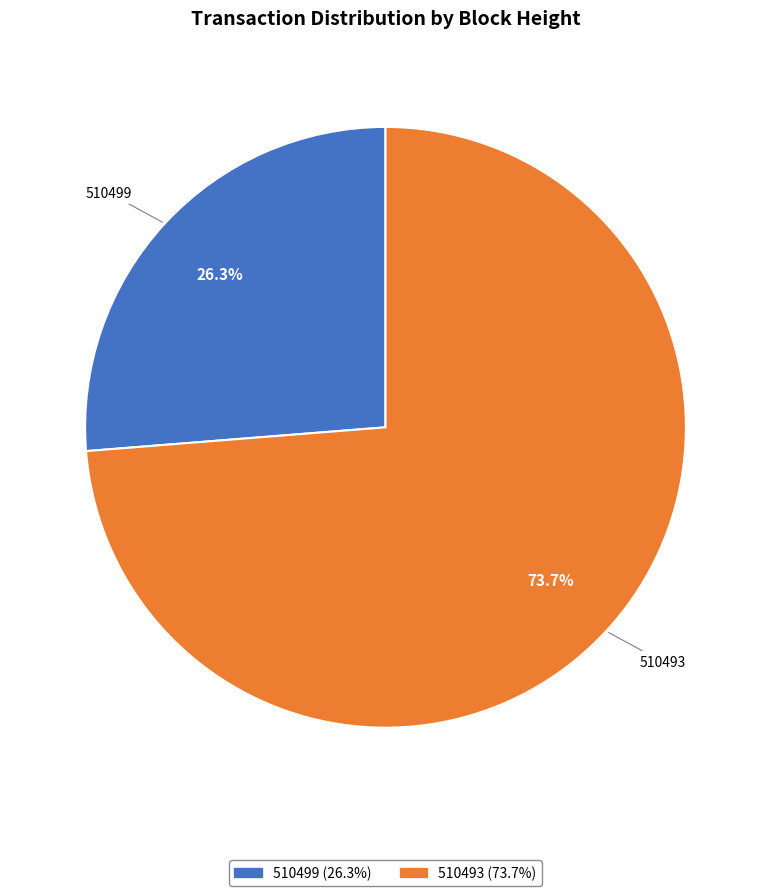

What percentage is NOT represented by 510499?

73.7%